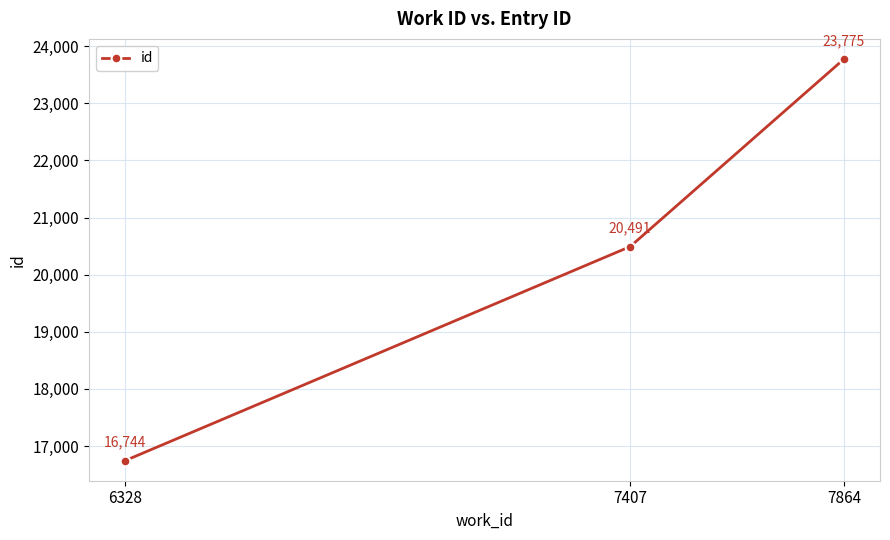

What is the maximum value shown in the chart?

23775